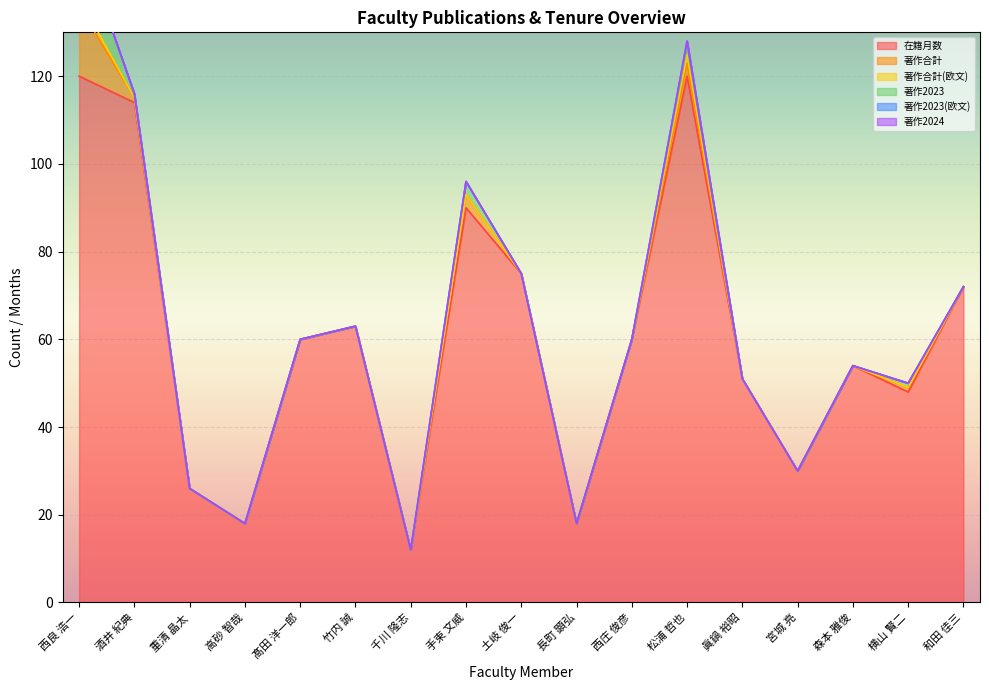

Reading left to right, list all the values displayed in this chart.

在籍月数: 西良 浩一=120	酒井 紀典=114	重清 晶太=26	高砂 智哉=18	髙田 洋一郎=60	竹内 誠=63	千川 隆志=12	手束 文威=90	土岐 俊一=75	長町 顕弘=18	西庄 俊彦=60	松浦 哲也=120	眞鍋 裕昭=51	宮城 亮=30	森本 雅俊=54	横山 賢二=48	和田 佳三=72
著作合計: 西良 浩一=16	酒井 紀典=1	重清 晶太=0	高砂 智哉=0	髙田 洋一郎=0	竹内 誠=0	千川 隆志=0	手束 文威=3	土岐 俊一=0	長町 顕弘=0	西庄 俊彦=0	松浦 哲也=3	眞鍋 裕昭=0	宮城 亮=0	森本 雅俊=0	横山 賢二=1	和田 佳三=0
著作合計(欧文): 西良 浩一=2	酒井 紀典=0	重清 晶太=0	高砂 智哉=0	髙田 洋一郎=0	竹内 誠=0	千川 隆志=0	手束 文威=0	土岐 俊一=0	長町 顕弘=0	西庄 俊彦=0	松浦 哲也=2	眞鍋 裕昭=0	宮城 亮=0	森本 雅俊=0	横山 賢二=0	和田 佳三=0
著作2023: 西良 浩一=14	酒井 紀典=1	重清 晶太=0	高砂 智哉=0	髙田 洋一郎=0	竹内 誠=0	千川 隆志=0	手束 文威=3	土岐 俊一=0	長町 顕弘=0	西庄 俊彦=0	松浦 哲也=2	眞鍋 裕昭=0	宮城 亮=0	森本 雅俊=0	横山 賢二=1	和田 佳三=0
著作2023(欧文): 西良 浩一=0	酒井 紀典=0	重清 晶太=0	高砂 智哉=0	髙田 洋一郎=0	竹内 誠=0	千川 隆志=0	手束 文威=0	土岐 俊一=0	長町 顕弘=0	西庄 俊彦=0	松浦 哲也=1	眞鍋 裕昭=0	宮城 亮=0	森本 雅俊=0	横山 賢二=0	和田 佳三=0
著作2024: 西良 浩一=0	酒井 紀典=0	重清 晶太=0	高砂 智哉=0	髙田 洋一郎=0	竹内 誠=0	千川 隆志=0	手束 文威=0	土岐 俊一=0	長町 顕弘=0	西庄 俊彦=0	松浦 哲也=0	眞鍋 裕昭=0	宮城 亮=0	森本 雅俊=0	横山 賢二=0	和田 佳三=0